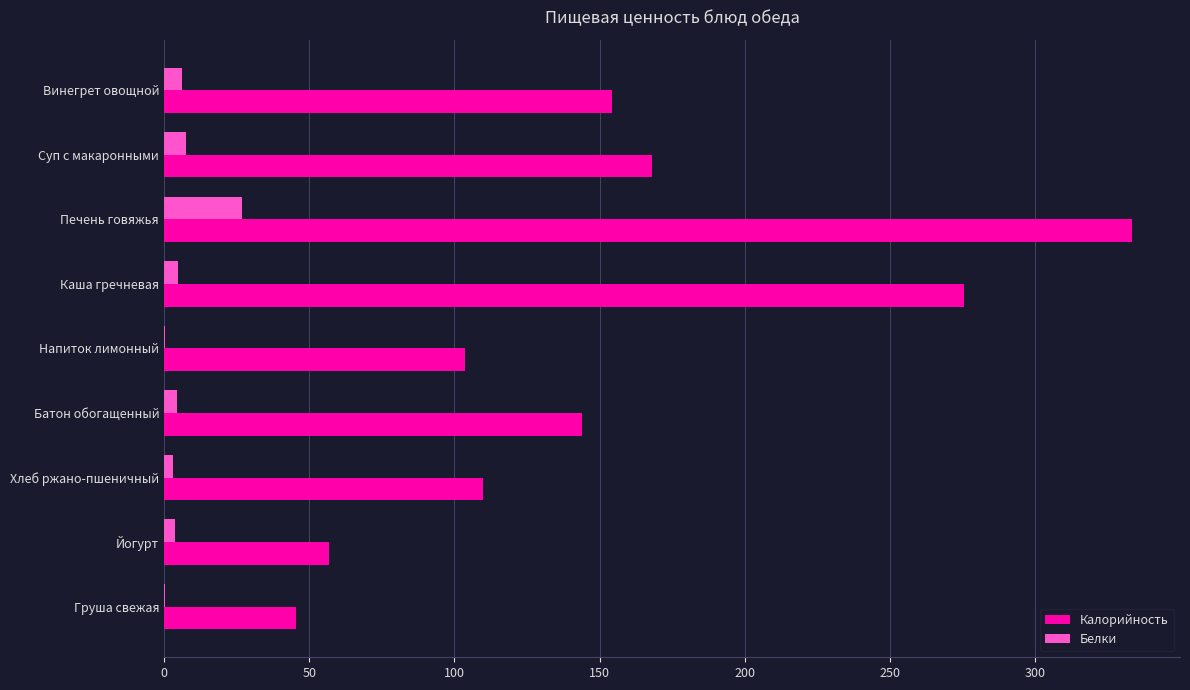

What is the highest value of the Калорийность series?

333.2